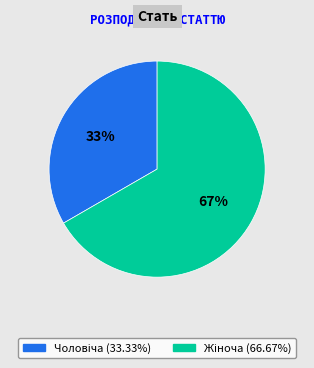

To the nearest percent, what is the average slice percentage?

50%